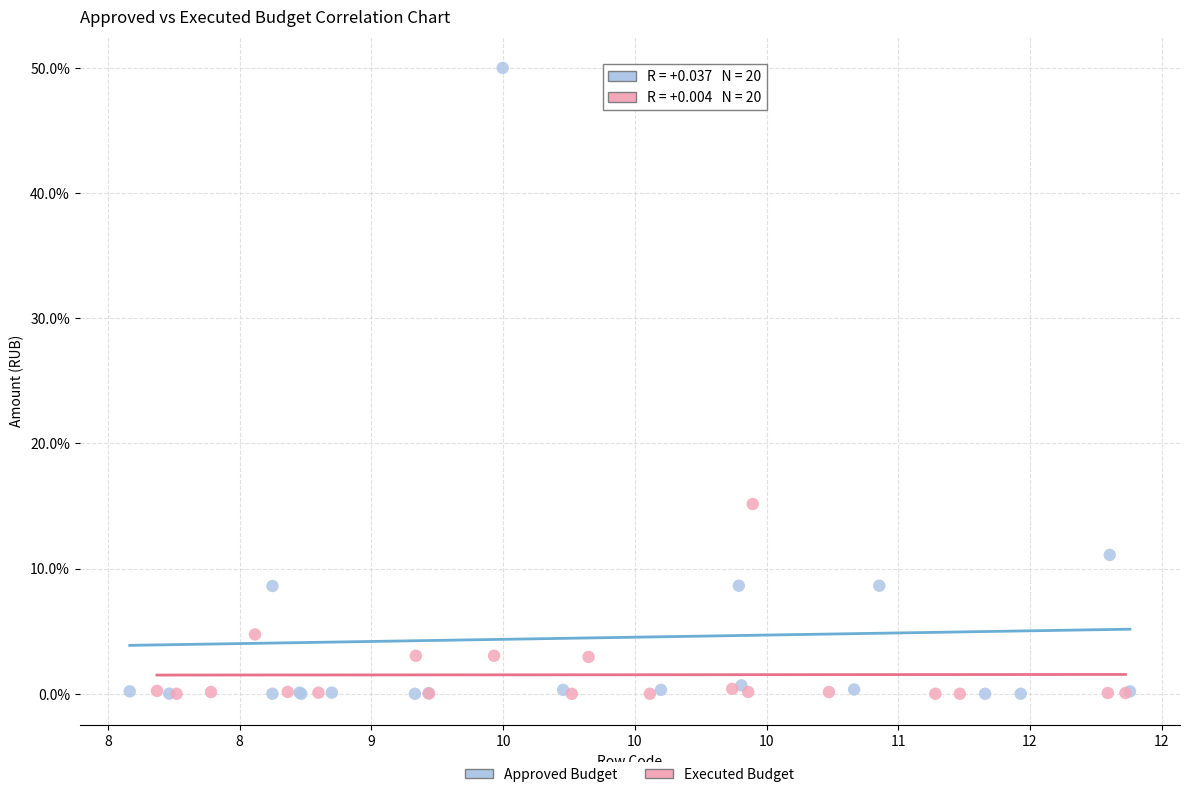

Which series has the largest Y range (max minus min)?

Approved Budget